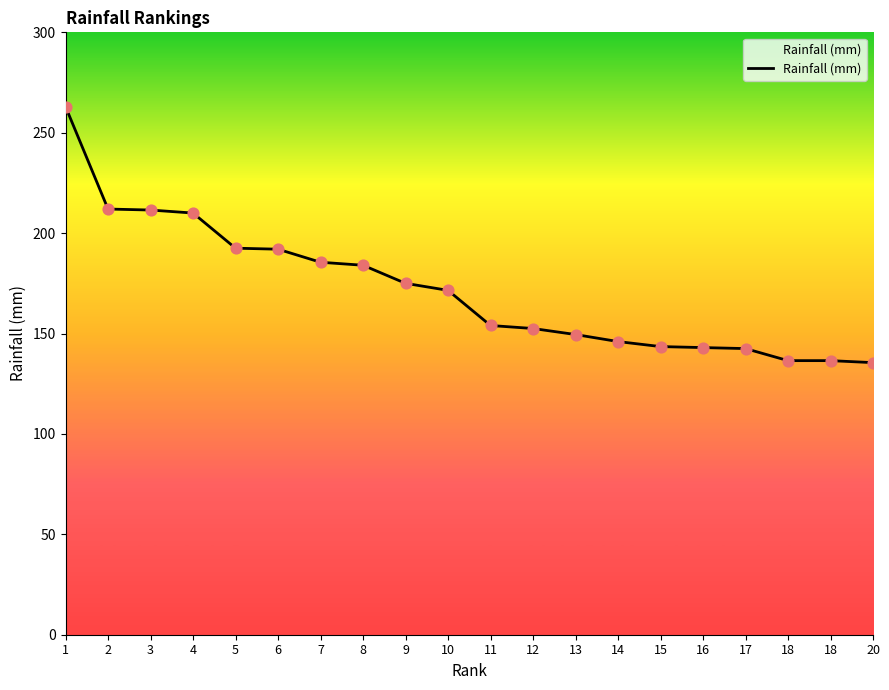

Does the chart have visible grid lines?

No